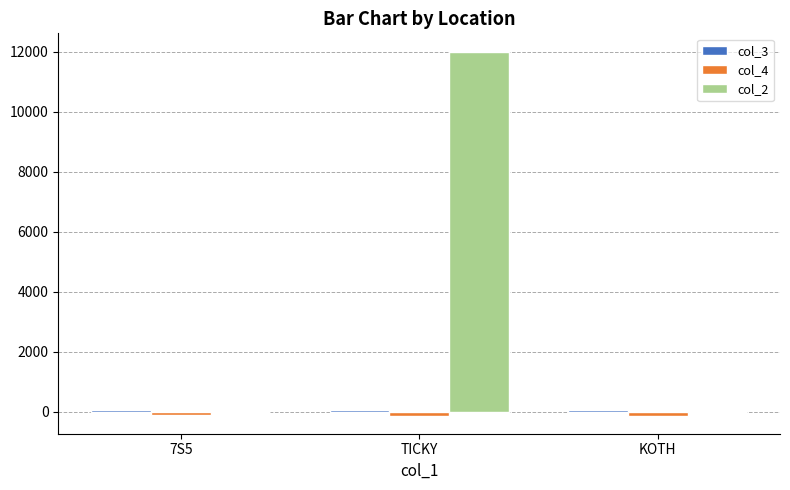

Between TICKY and KOTH, which series saw the biggest shift?

col_2